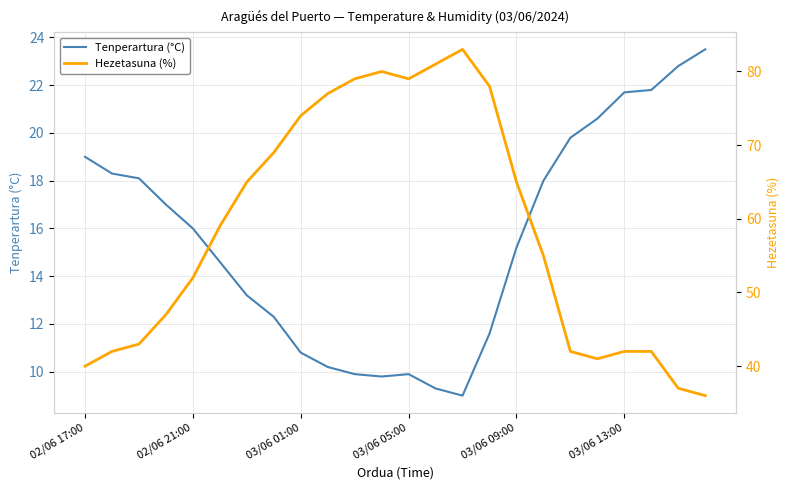

Between 10 and 6, which is larger?

6